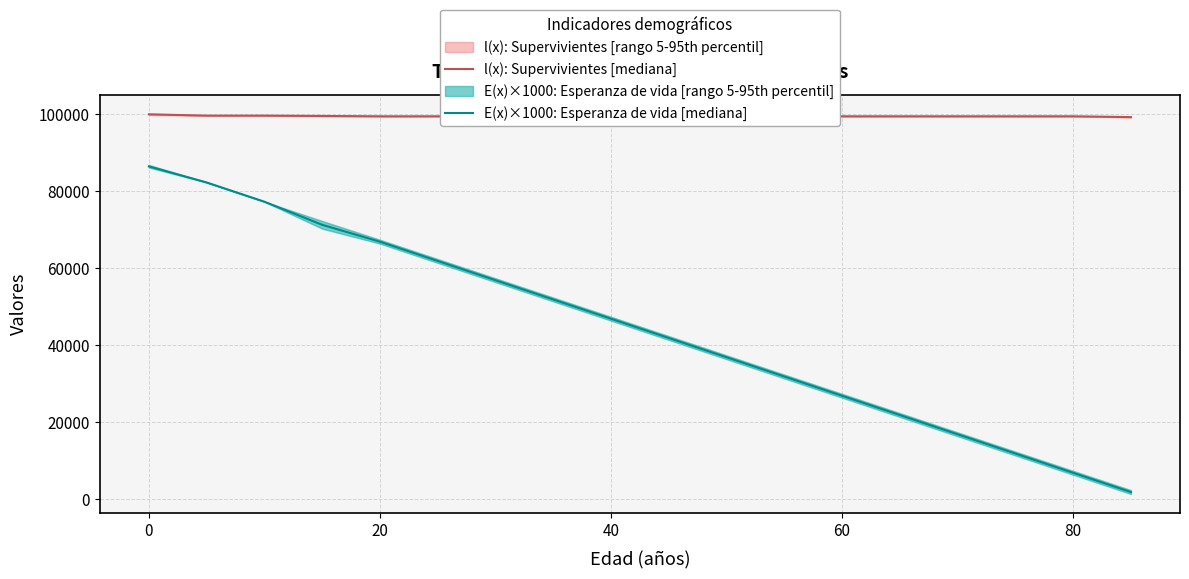

How many data points in l(x): Supervivientes [mediana] are less than 99312?

1